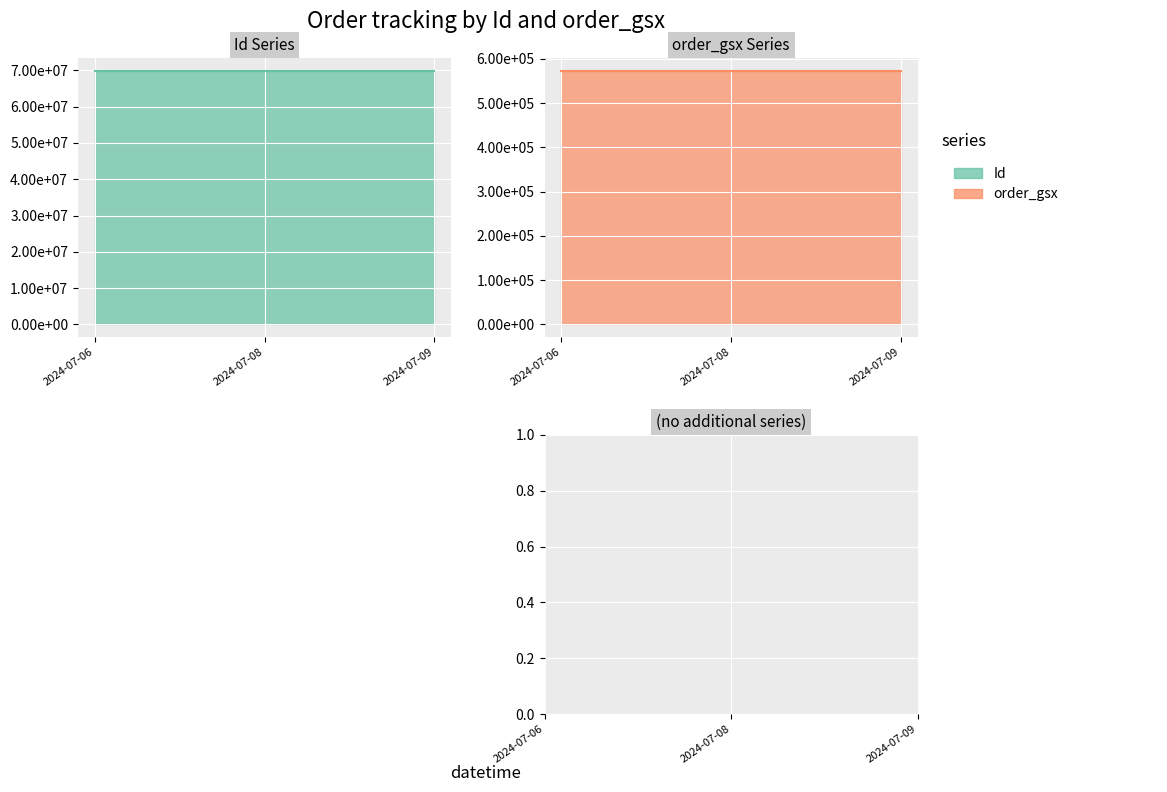

At which label does Id line first exceed 69871875?

2024-07-06